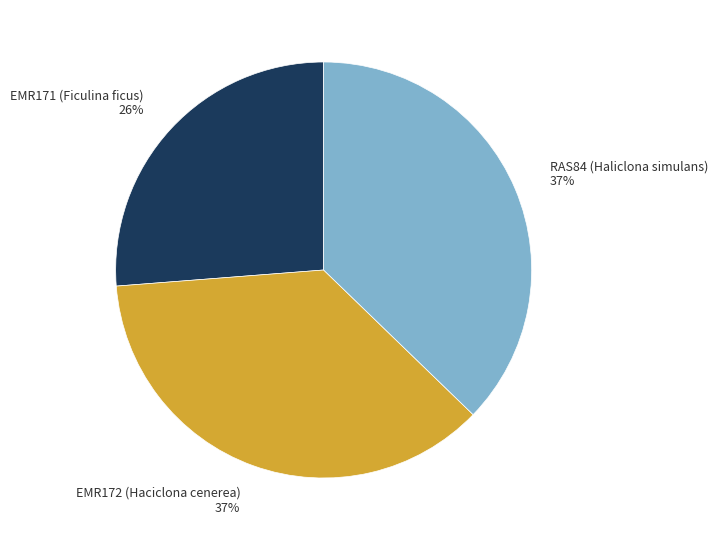

Is it true that EMR172 (Haciclona cenerea) 37% is 42% of the pie?

False